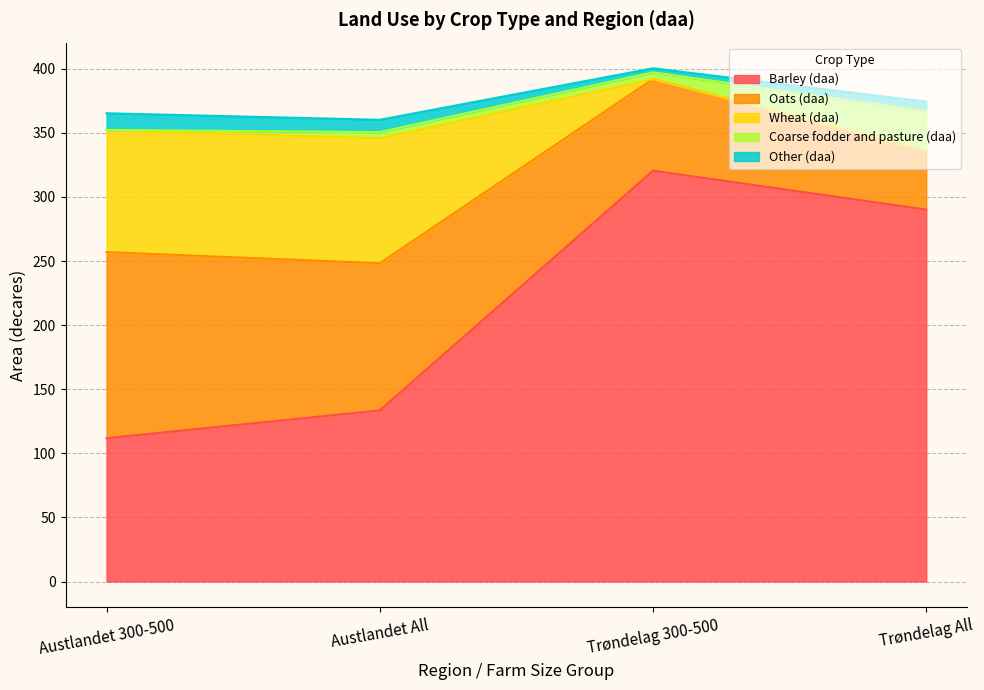

Which has a higher value, Trøndelag All or Trøndelag 300-500?

Trøndelag 300-500